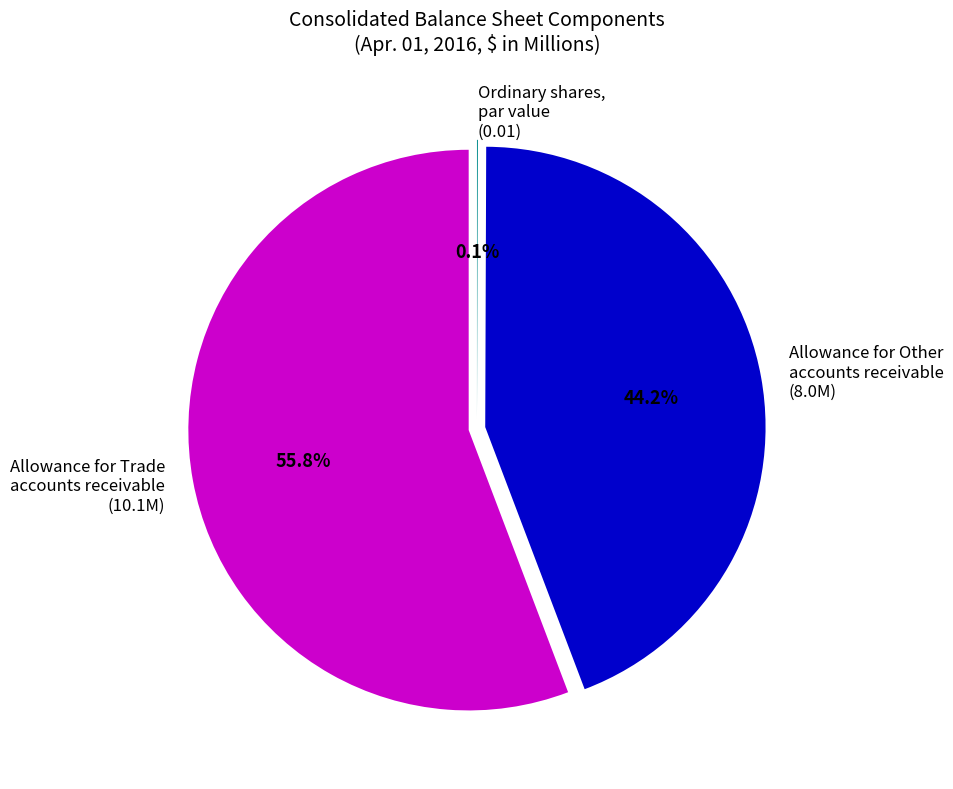

The Allowance for Other accounts receivable slice represents 34% of the pie. True or false?

False